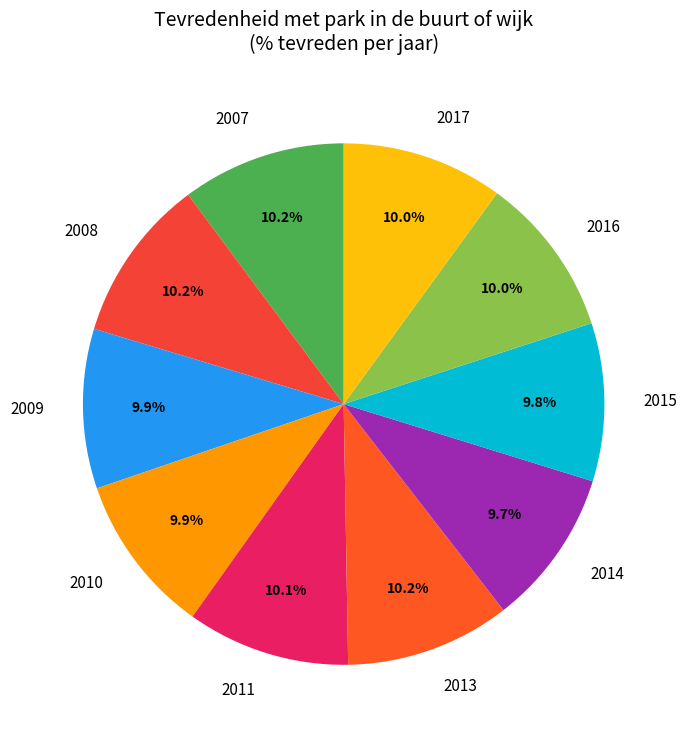

To the nearest percent, what is the combined percentage of 2016 and 2009?

20%